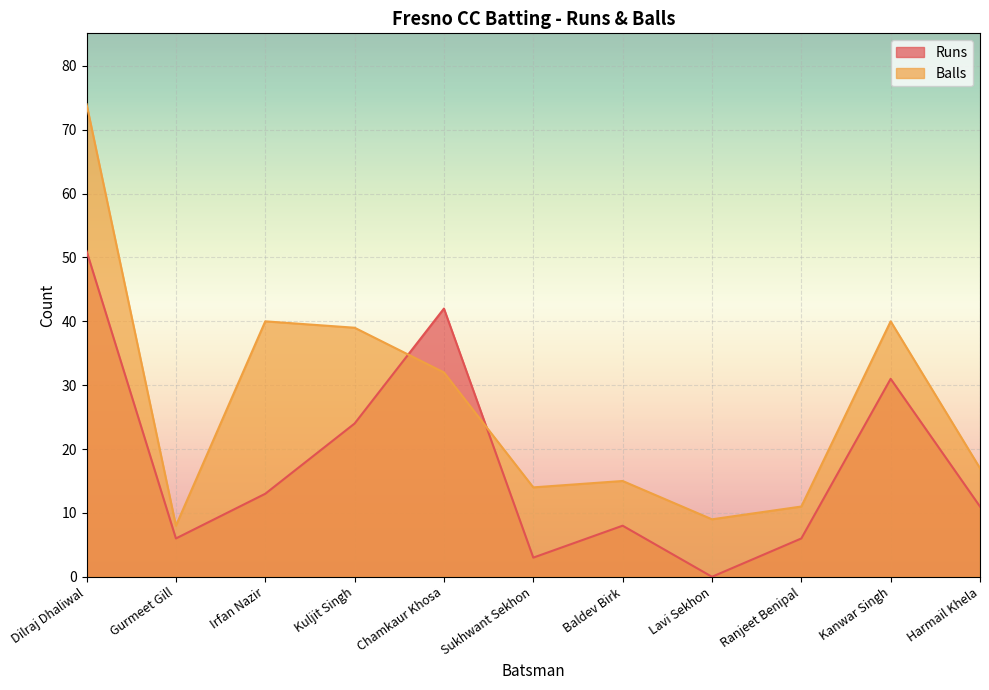

What is the value of the Balls point at the 8th from the left?

9